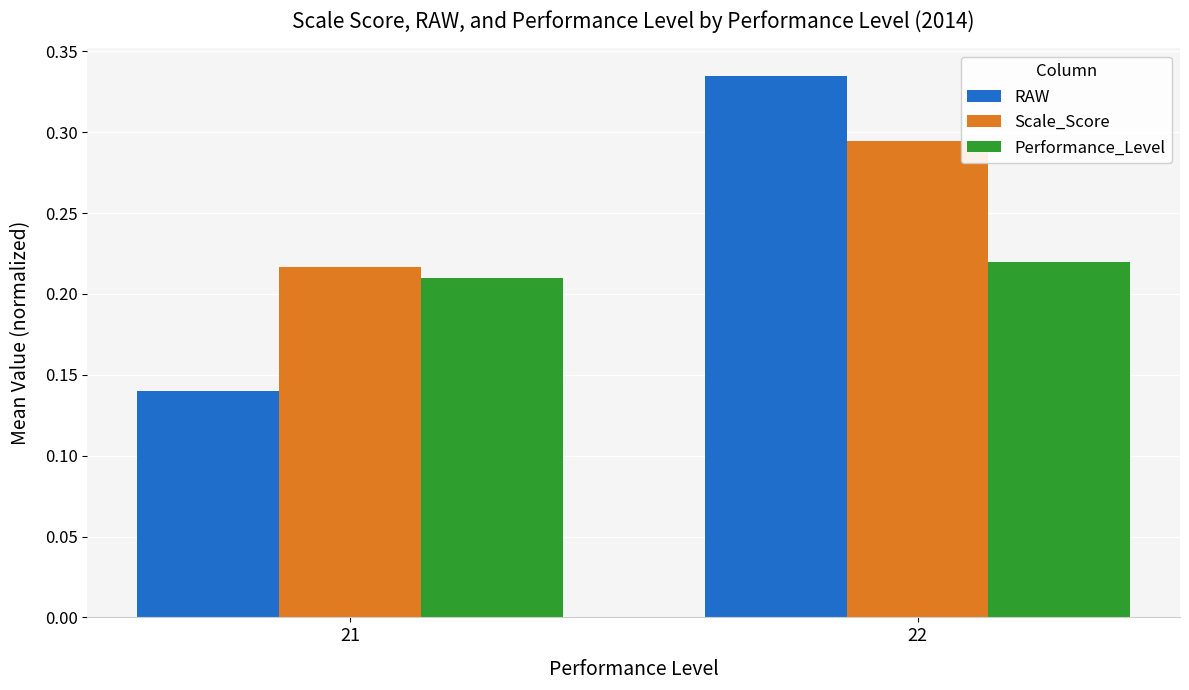

What is the total value across all series at 22?

0.8